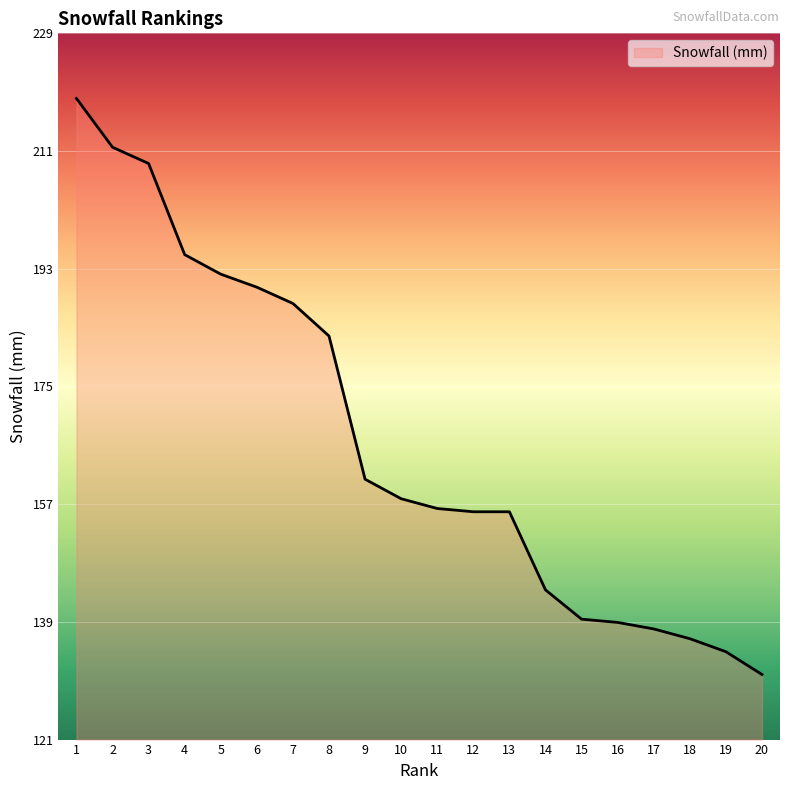

What is the difference between the values at 16 and 10?

19.0